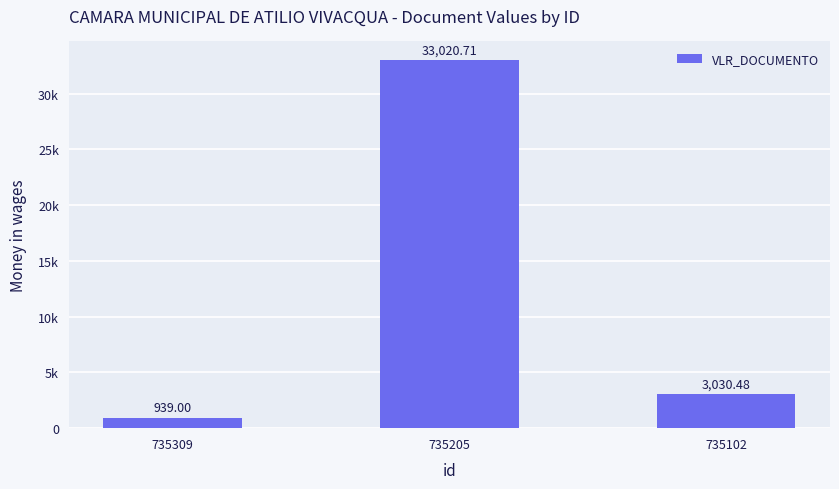

Are the bars horizontal?

No